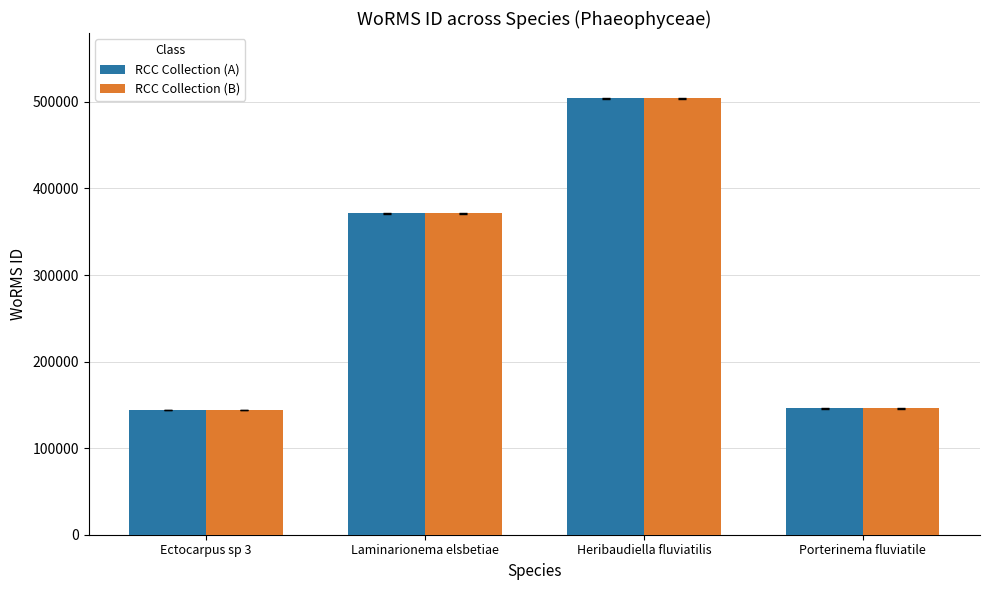

What is the difference between the RCC Collection (A) values at Porterinema fluviatile and Heribaudiella fluviatilis?

357638